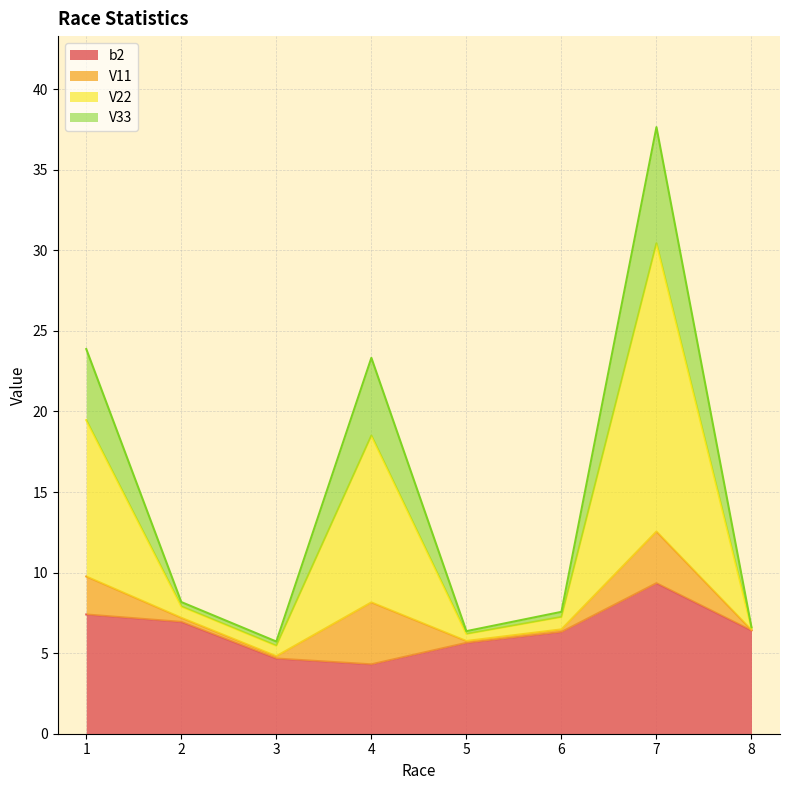

What is the difference between the highest and lowest values at 2?

1.2